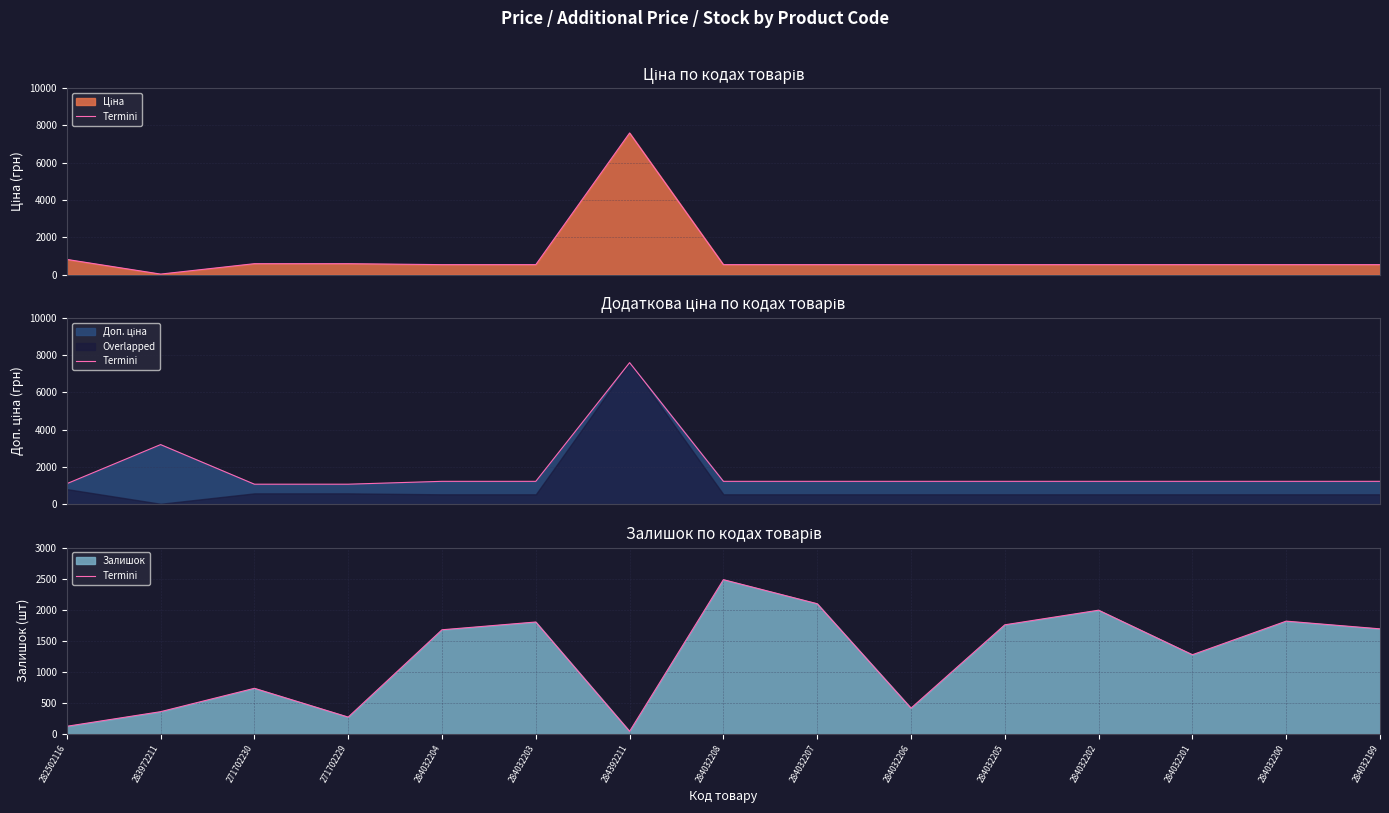

Count the number of categories in the chart.

15